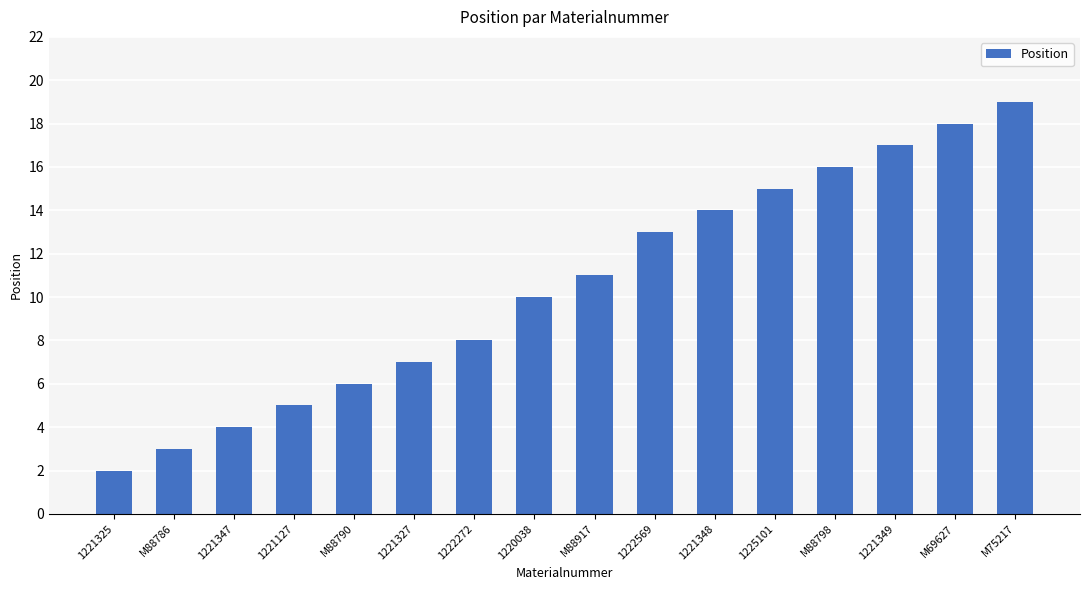

Which has a higher value, 1221349 or M88917?

1221349